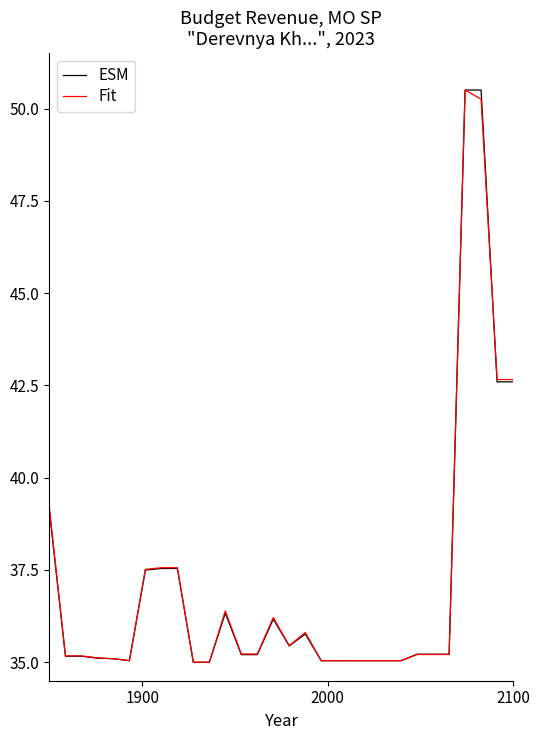

What is the maximum value shown in the chart?

50.5